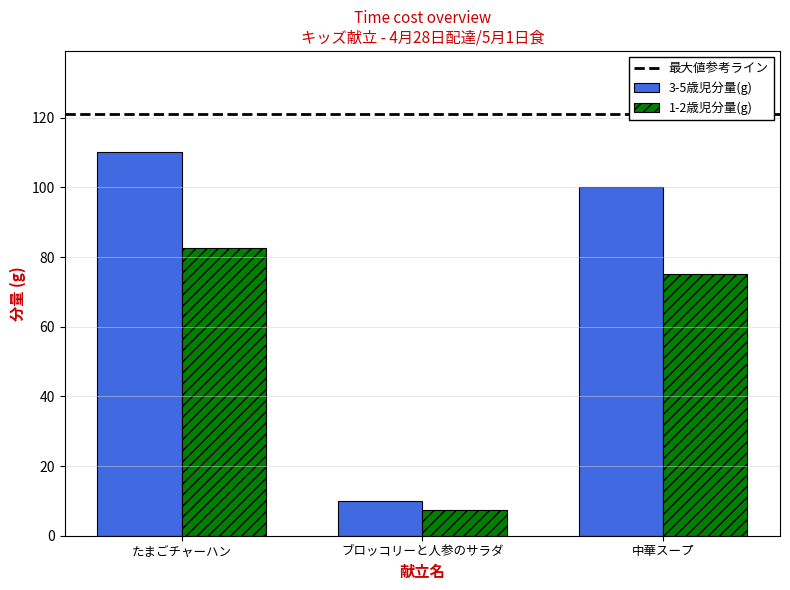

Which category has the highest value in the 3-5歳児分量(g) series?

たまごチャーハン